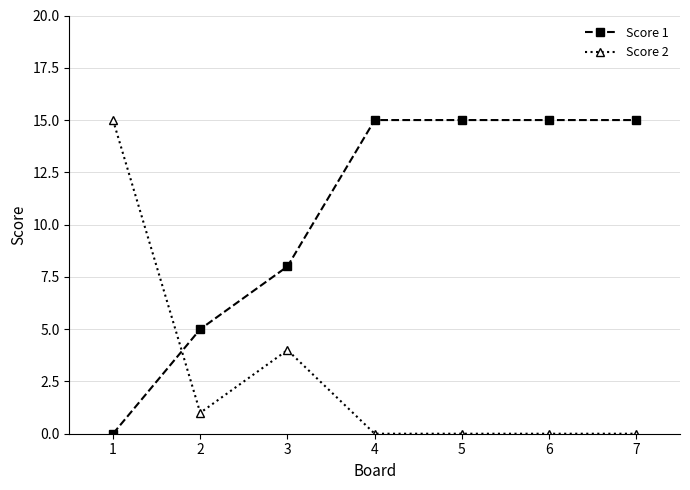

Count the number of categories in the chart.

7